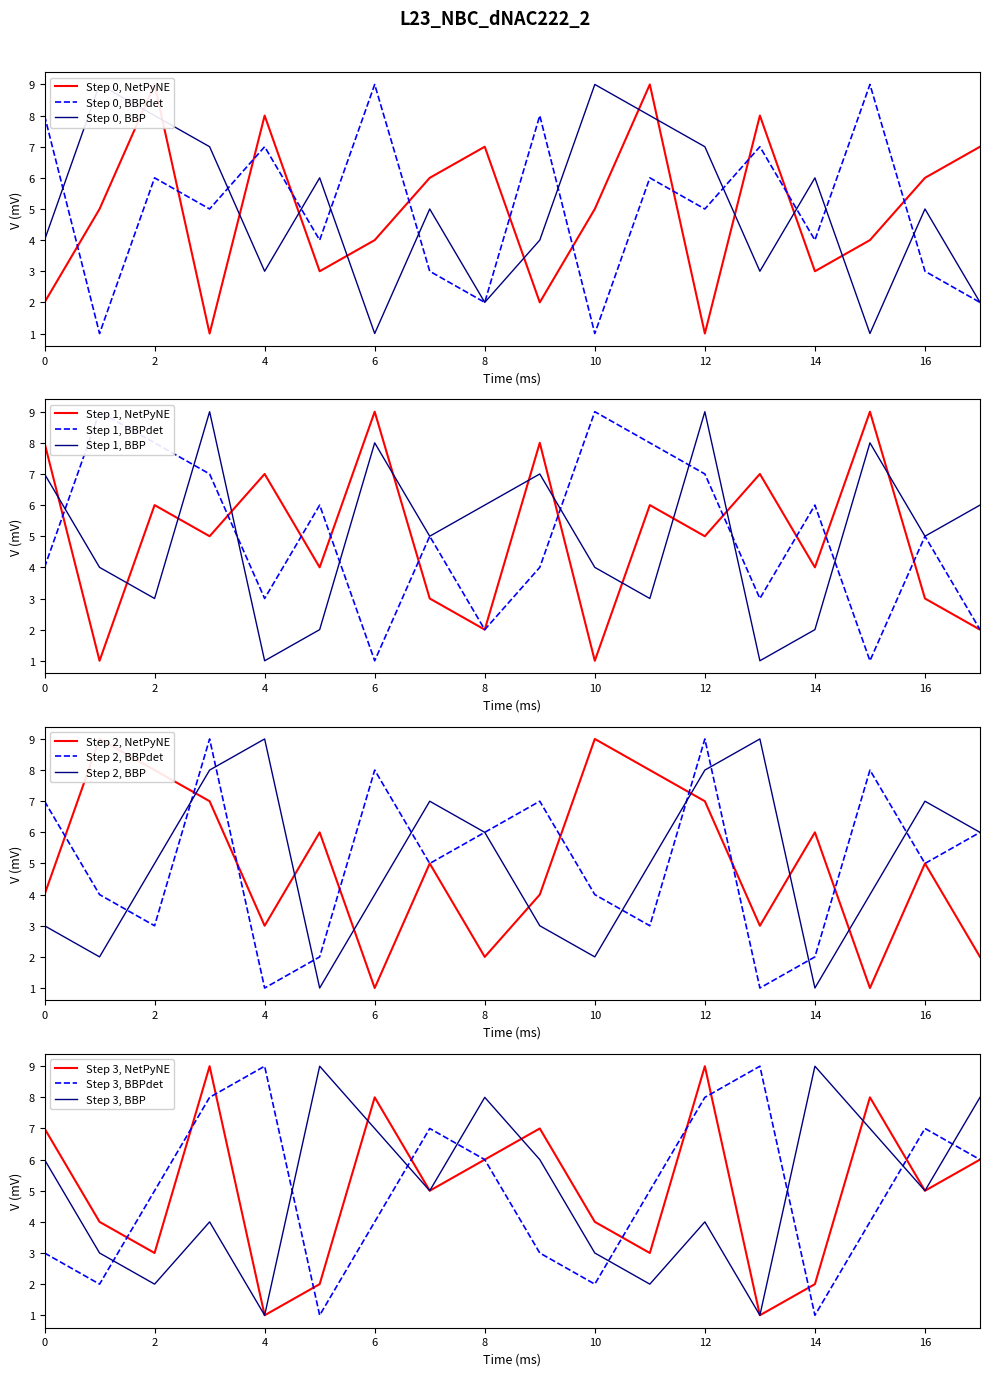

Is it true that Step 0, BBPdet equals 6 at 2?

True